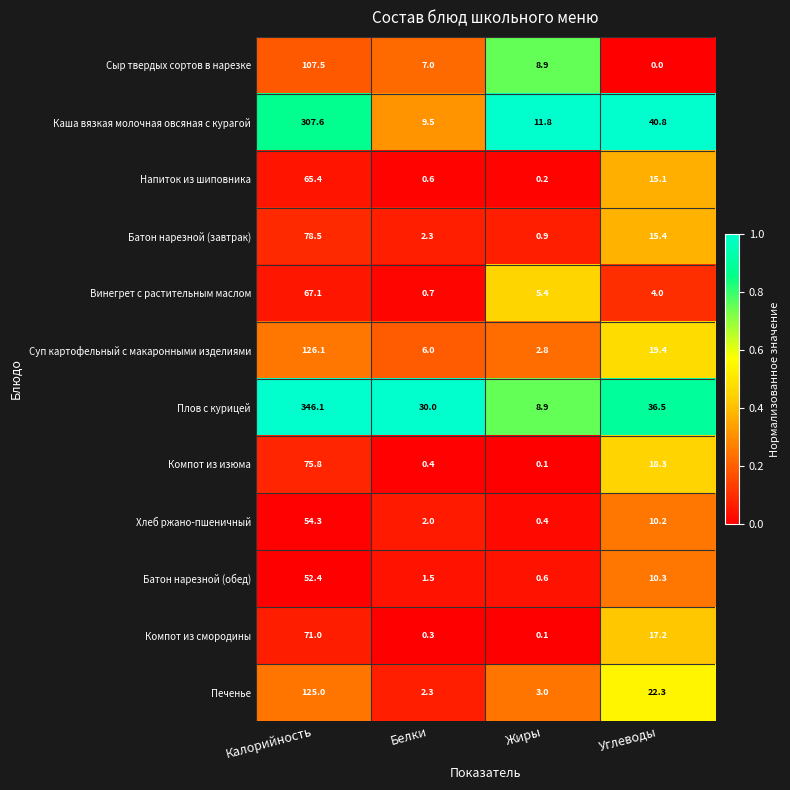

Which series has the widest spread of values?

Плов с курицей